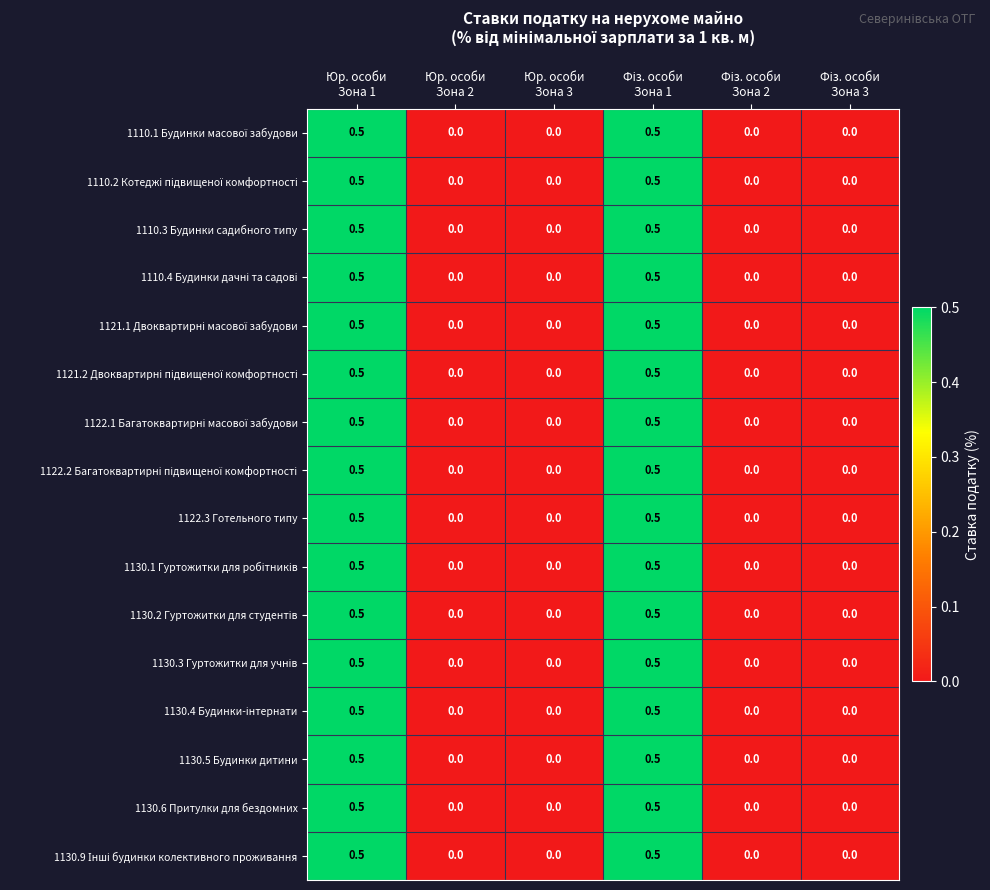

What is the greatest value displayed?

0.5